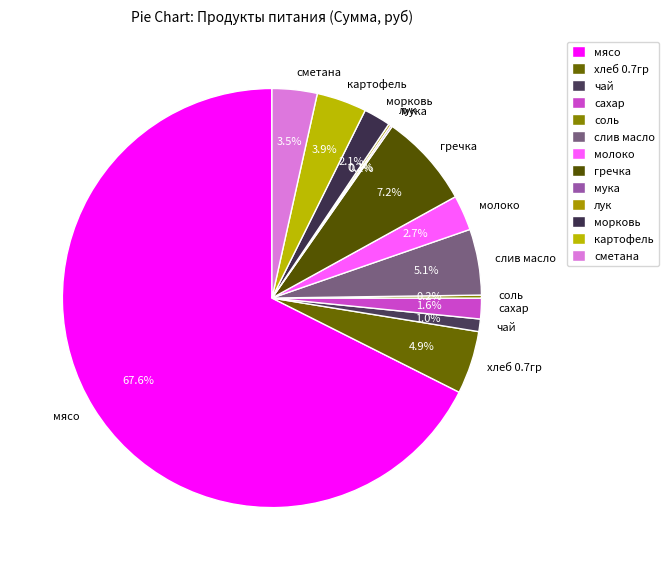

Combined, do молоко and сахар account for over 50%?

No